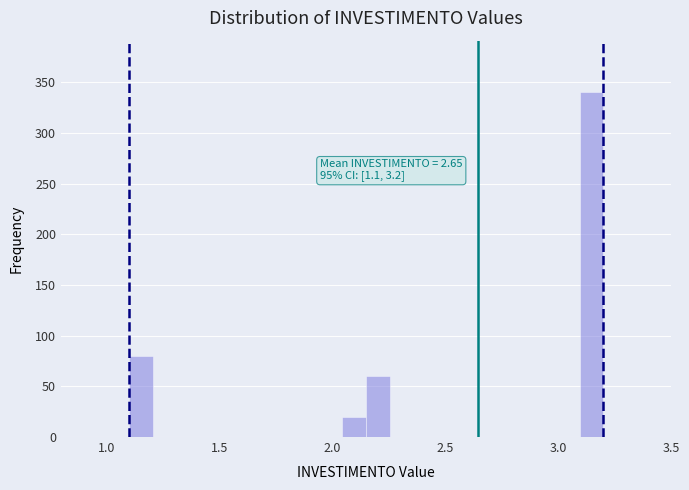

Read against the x-axis, roughly where is the centre of the tallest bar?

3.15